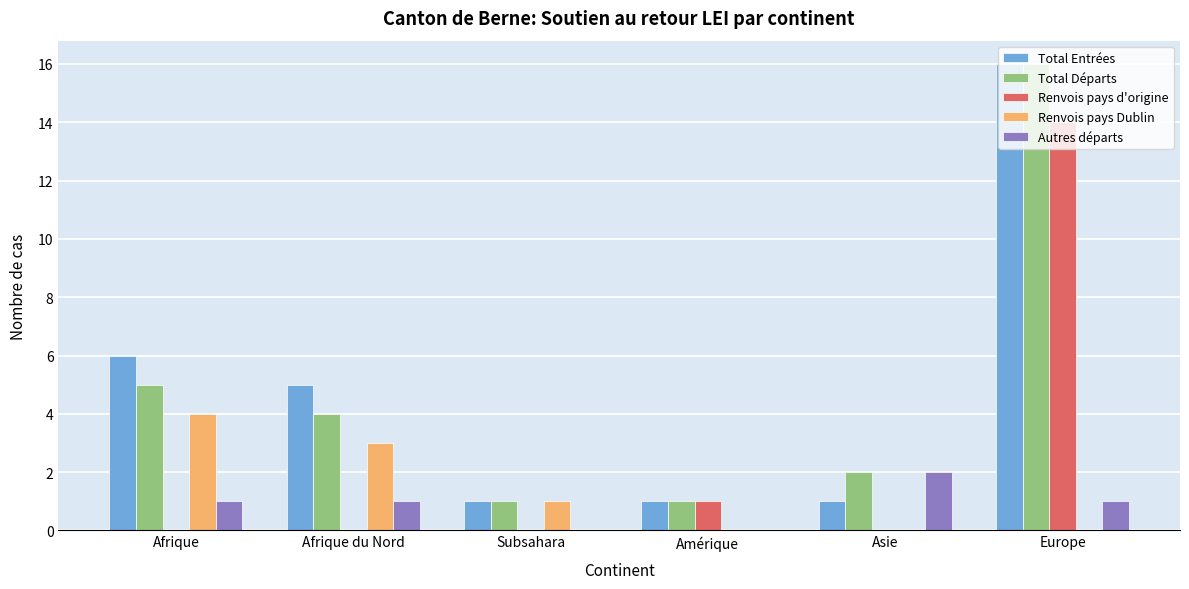

The Renvois pays Dublin series shows 0 at Subsahara. True or false?

False